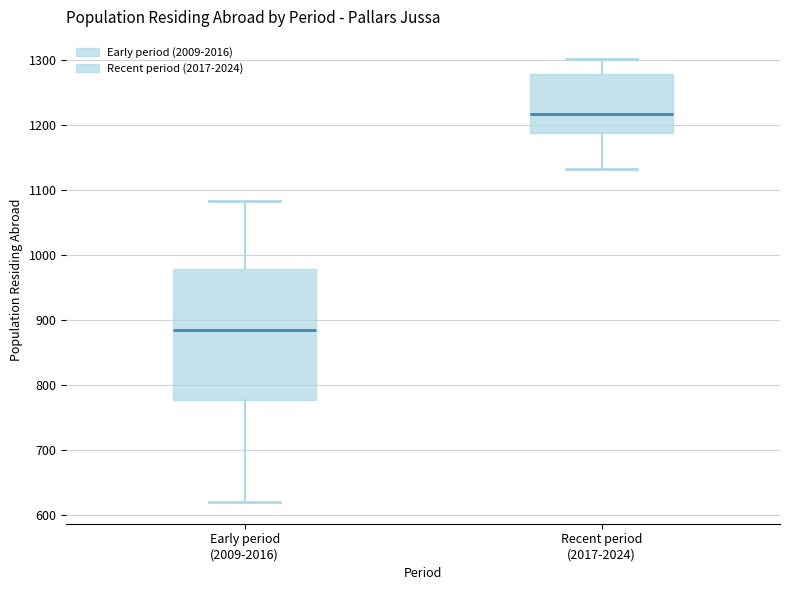

Which box has the lowest median line?

Early period (2009-2016)